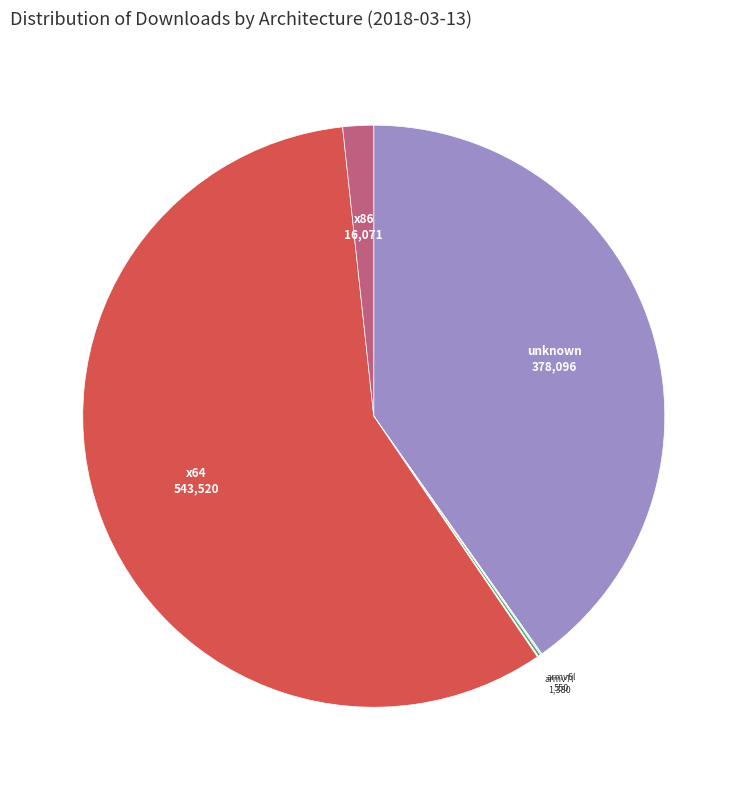

What is the majority slice?

x64